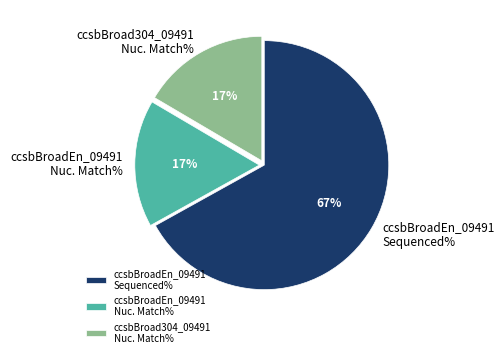

What is the majority slice?

ccsbBroadEn_09491 Sequenced%